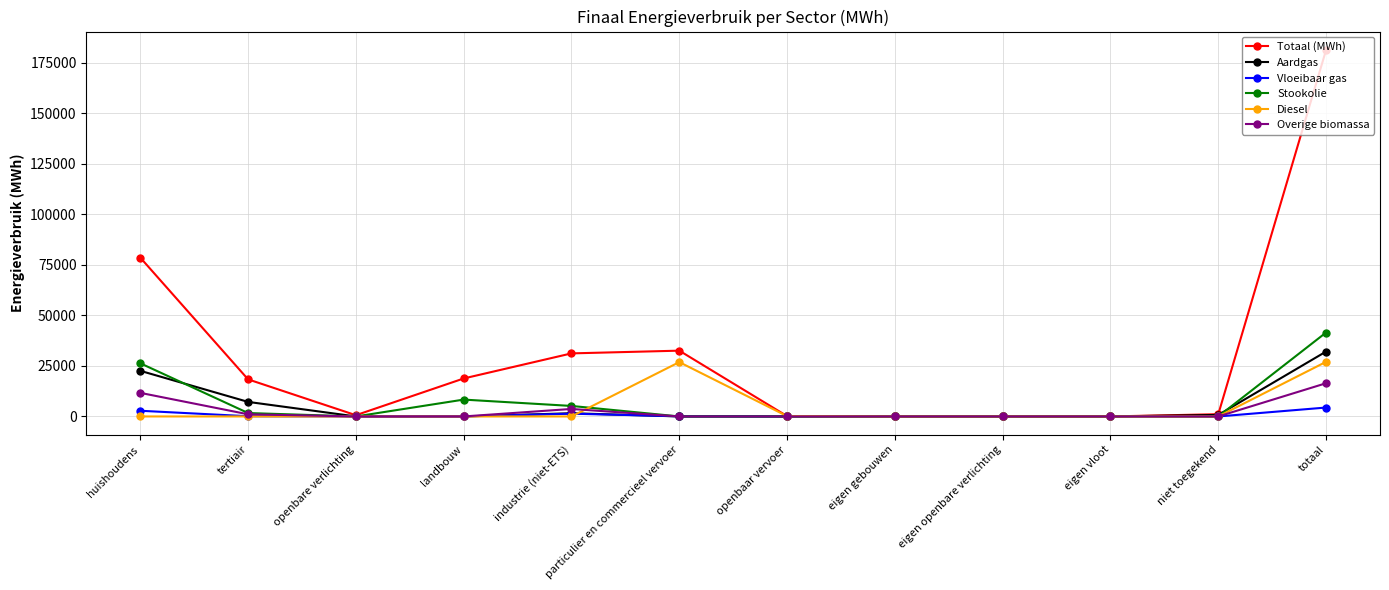

Which category has the highest value in the Stookolie series?

totaal